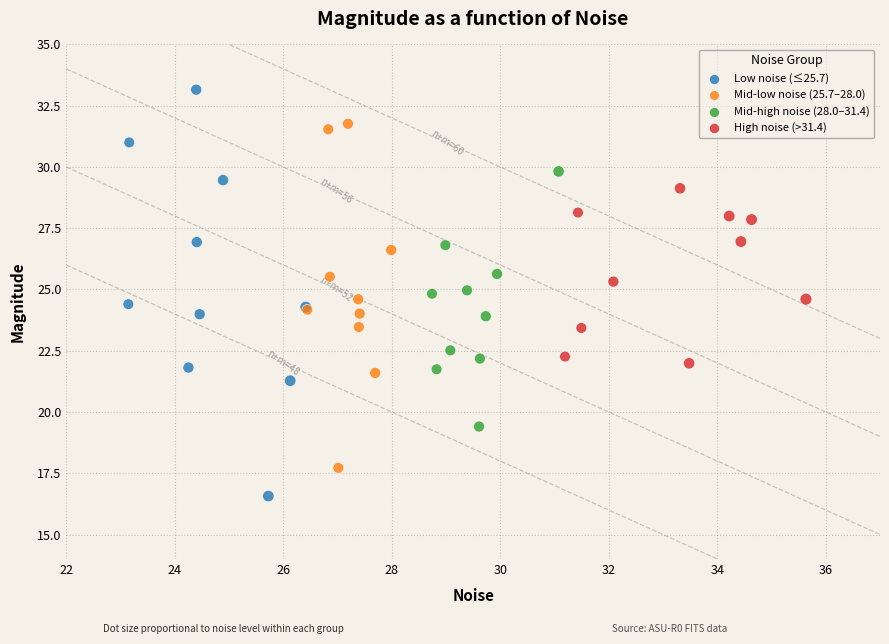

Which series reaches the minimum Y coordinate?

Low noise (≤25.7)